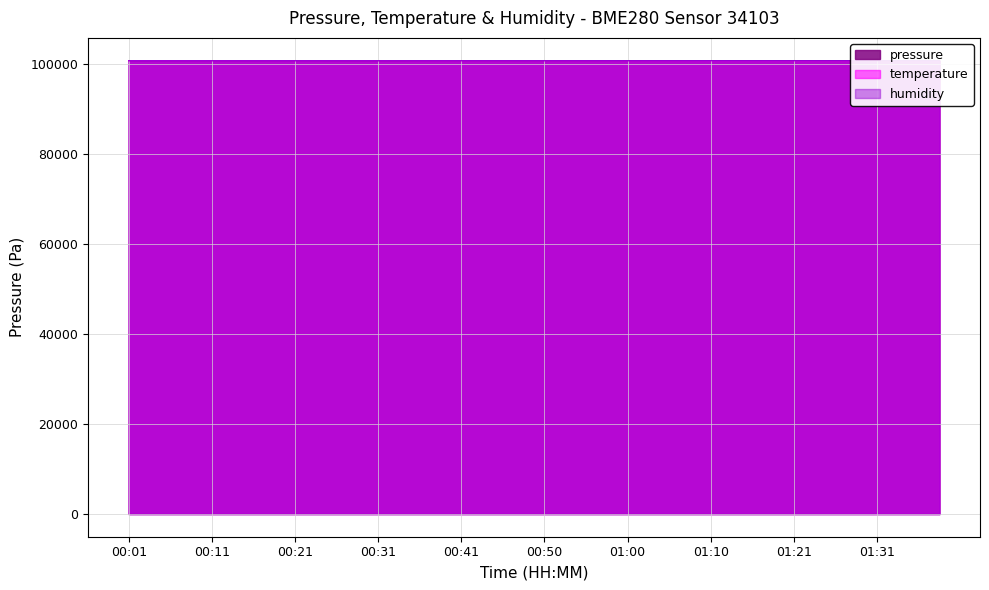

The value of humidity at 01:38 is 100780.5. True or false?

True